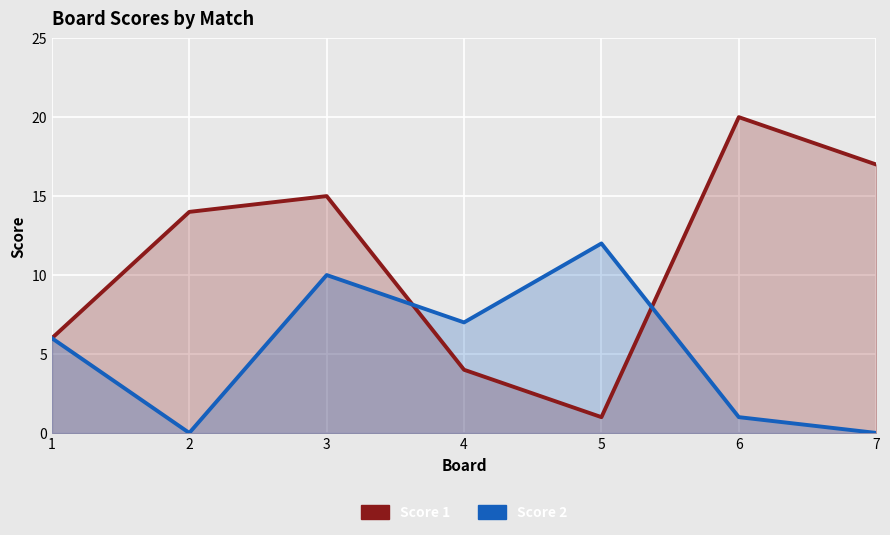

What is the difference between the Score 2 values at 4 and 3?

3